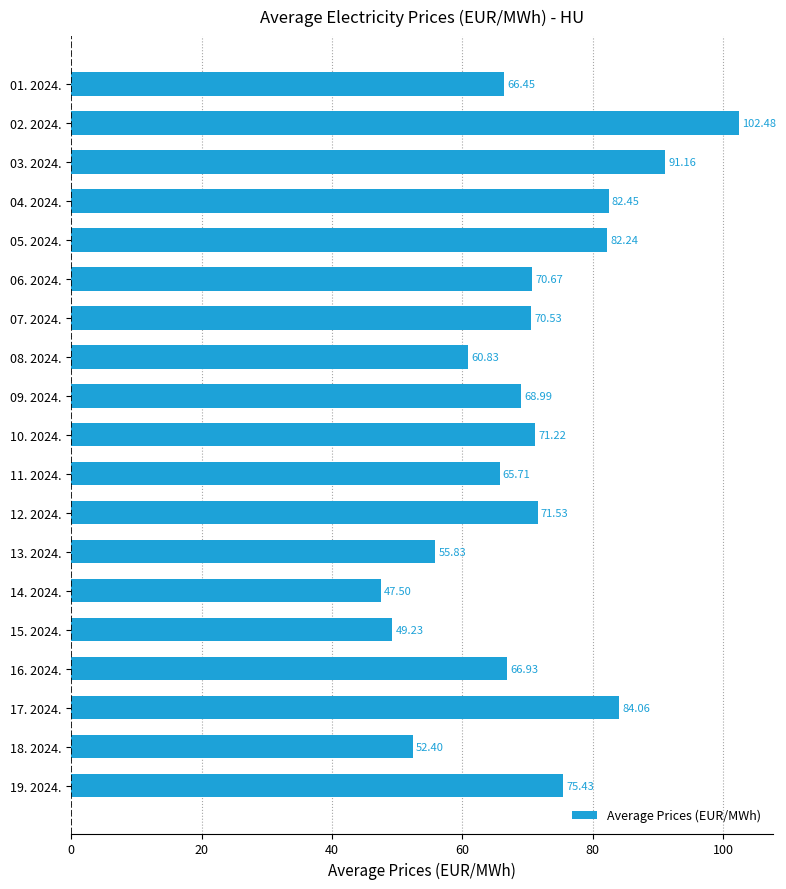

What is the difference between the maximum and minimum values?

55.0